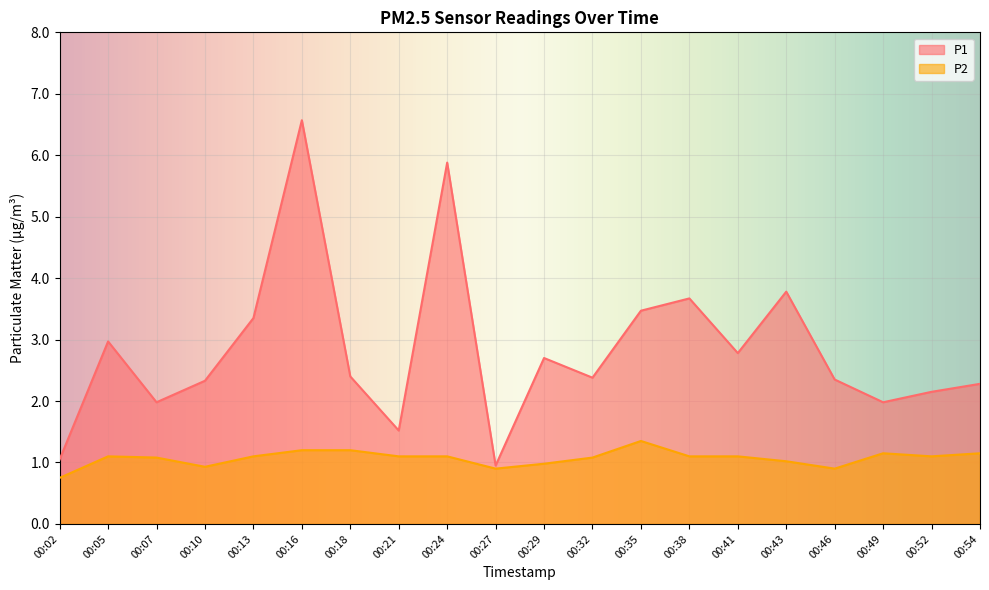

What is the approximate value of P2 at 00:54?

1.1